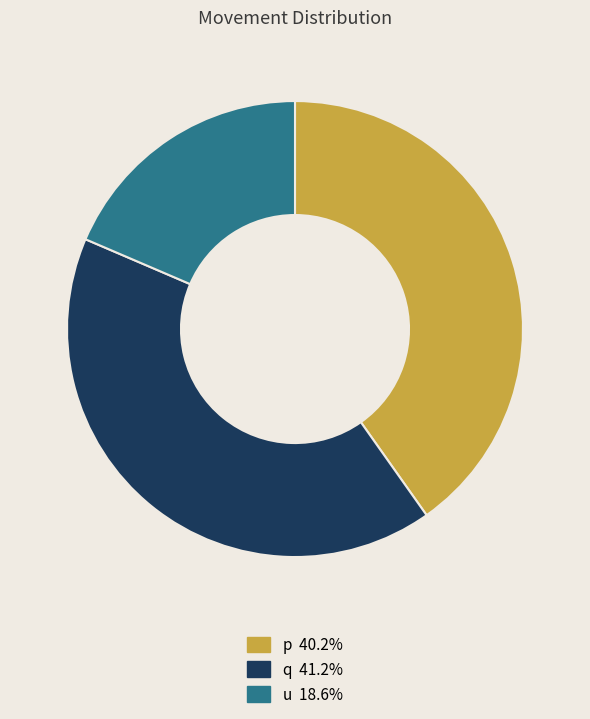

Rank the categories by value from highest to lowest.

q, p, u